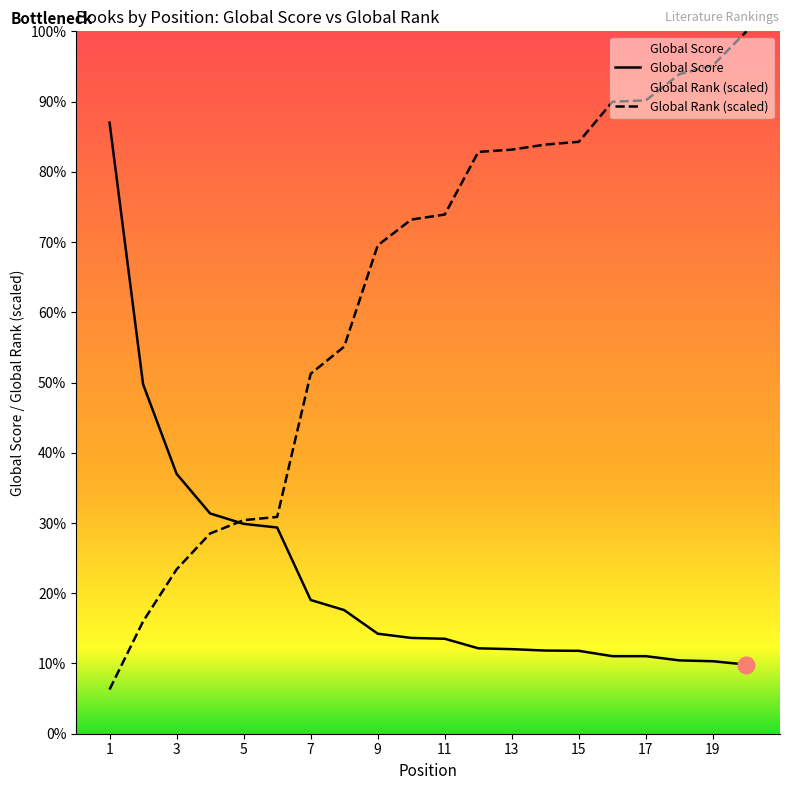

Where do Global Rank and Global Score first cross each other?

4 and 5